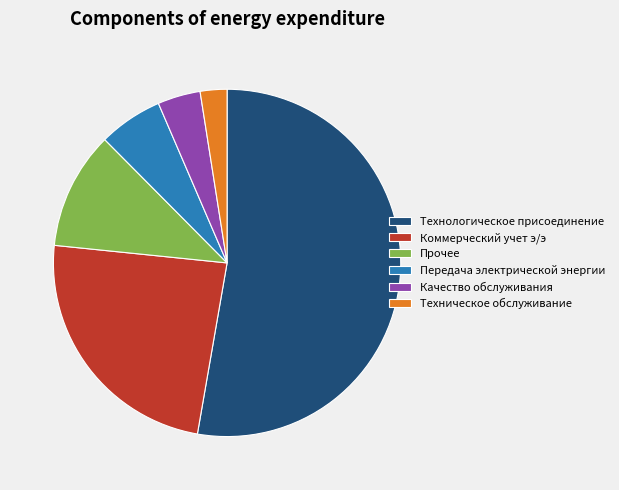

Is there any slice that represents more than half of the pie?

Yes